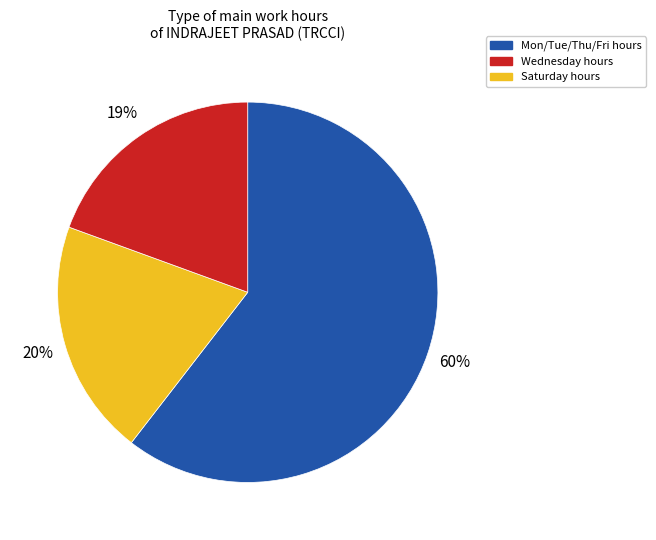

To the nearest percent, what is the difference between the largest and smallest slice percentages?

41%